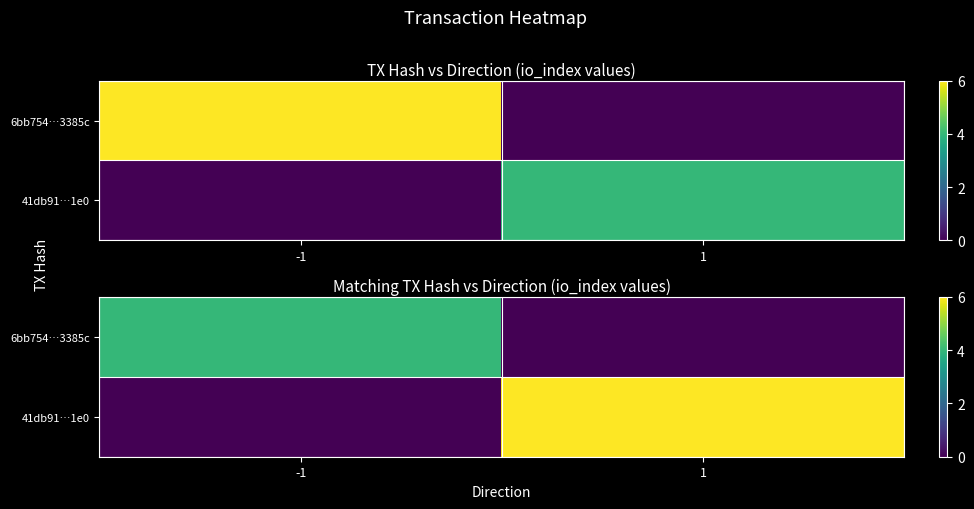

Which category has the lowest value across all series?

1